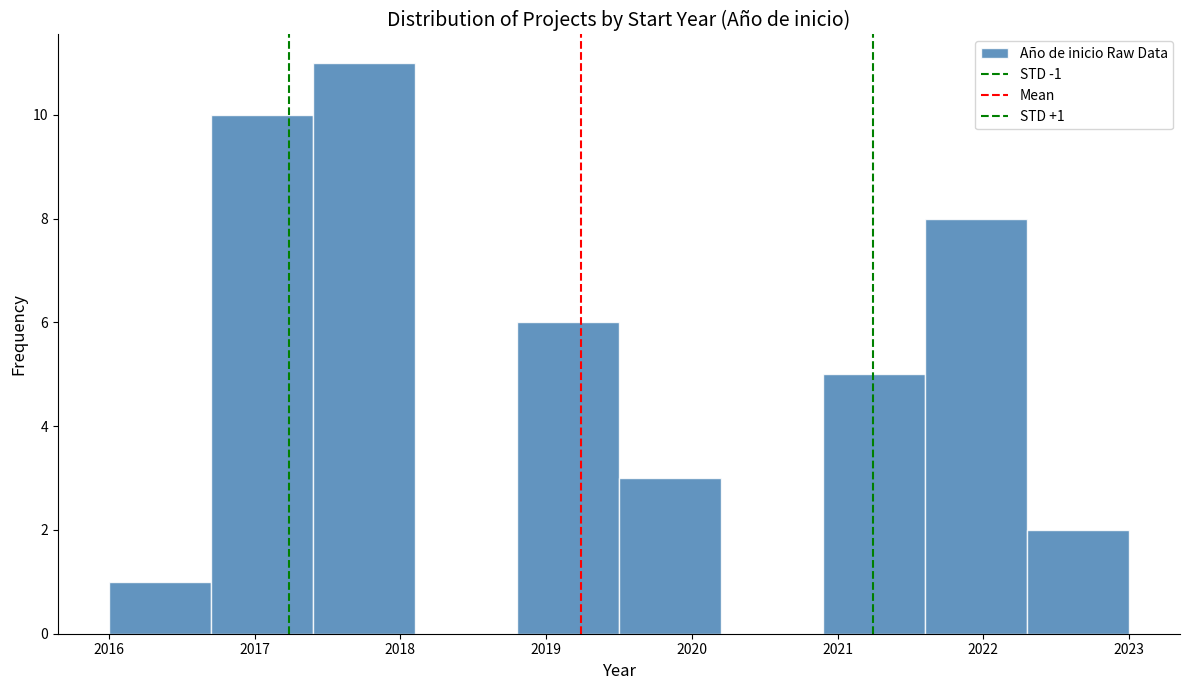

Over which range of the x-axis is the bar tallest?

2017.4 to 2018.1